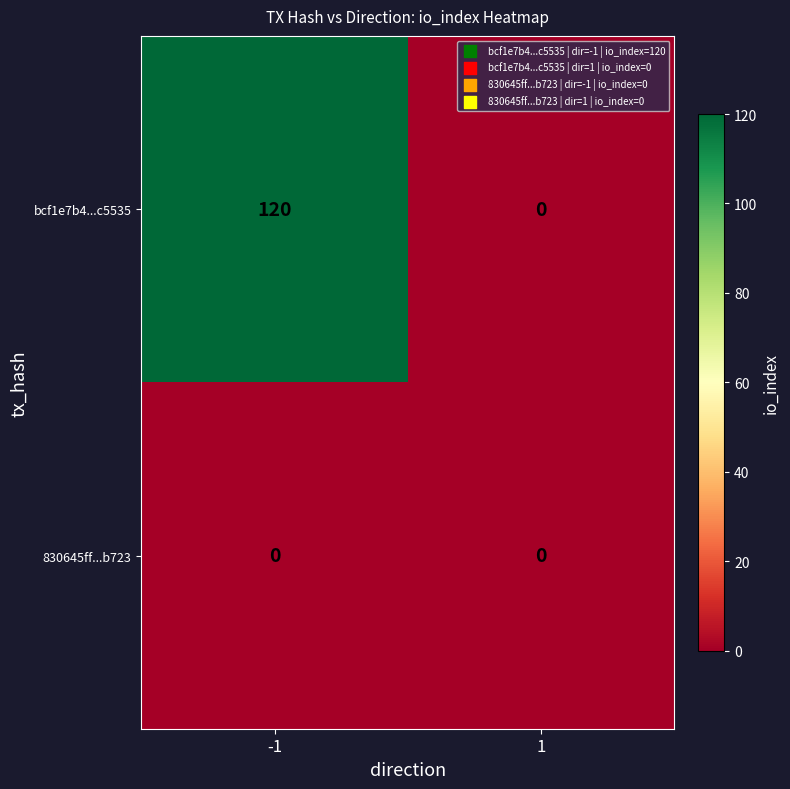

List the series in order of their peak value, highest first.

bcf1e7b4...c5535, 830645ff...b723